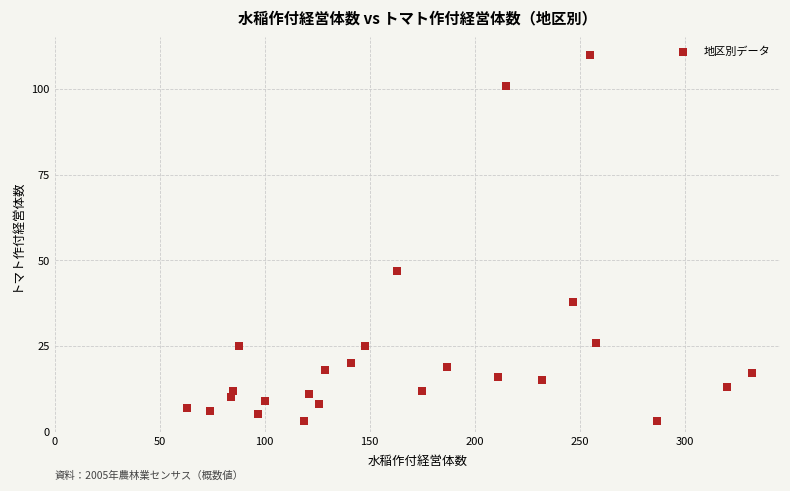

What Y value in the scatter plot is closest to 56?

47